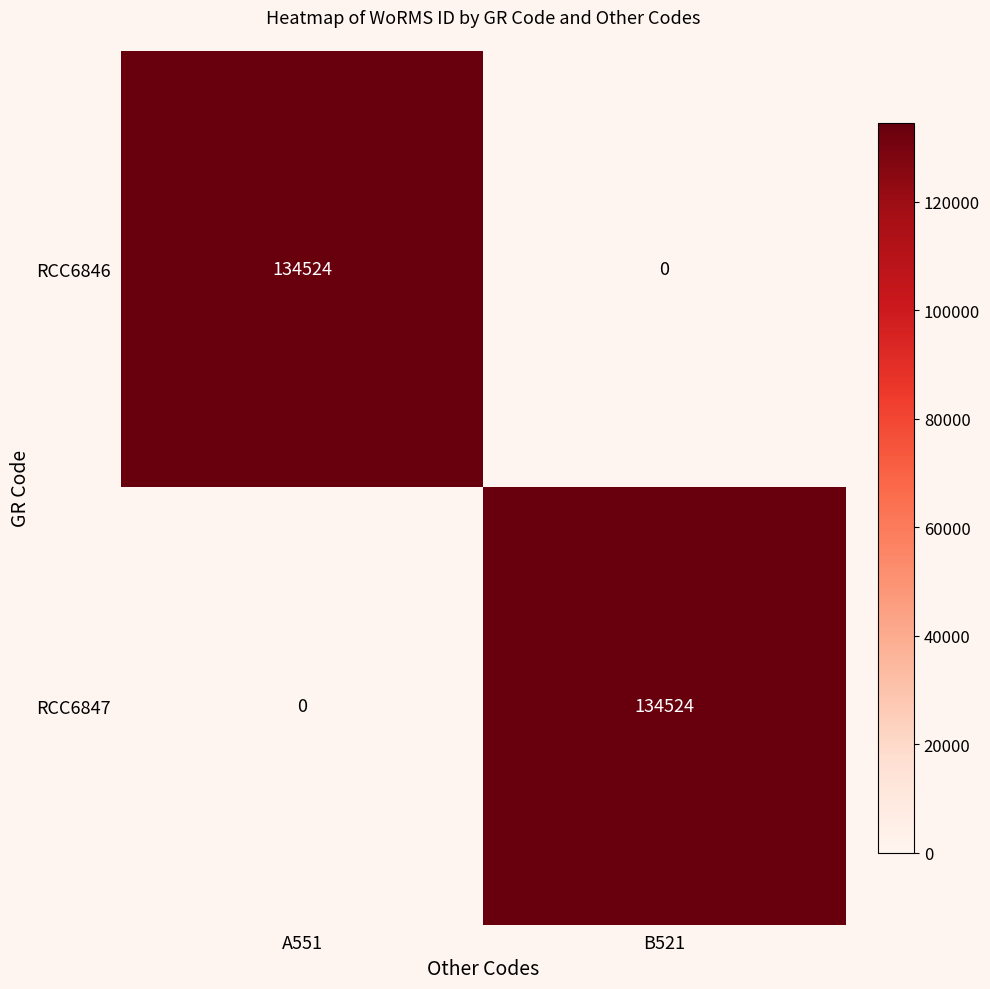

Reading left to right, extract all data points from this chart.

RCC6846: A551=134524	B521=0
RCC6847: A551=0	B521=134524